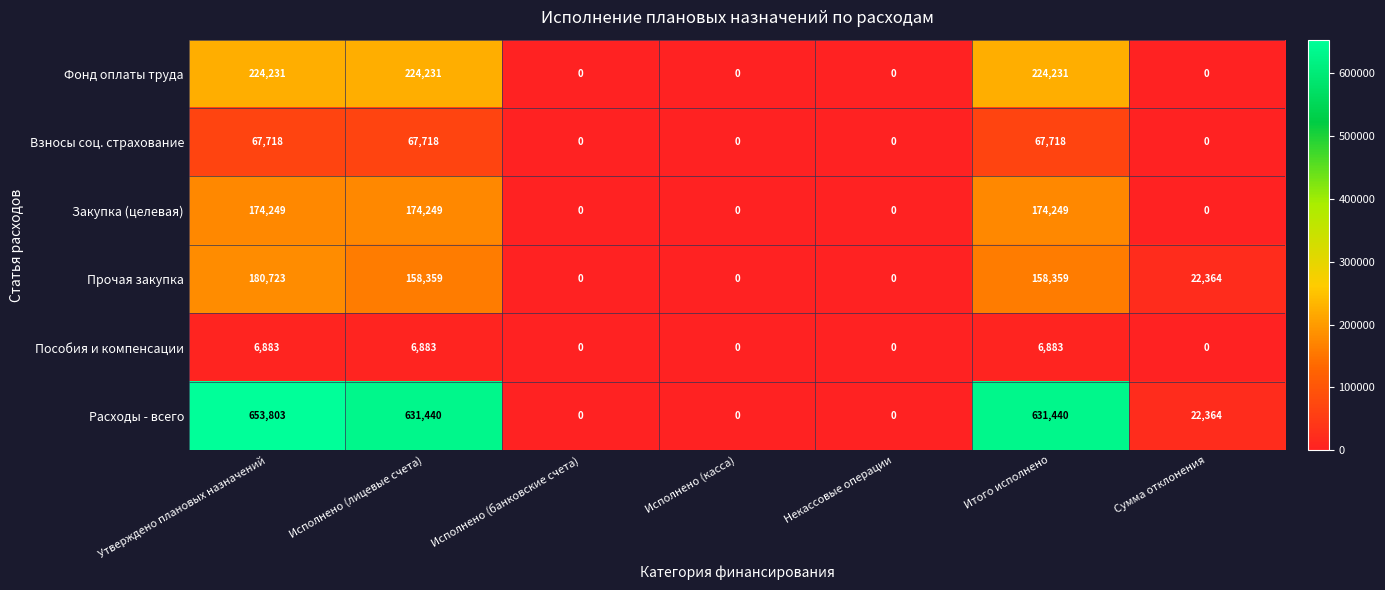

Which series has the widest spread of values?

Расходы - всего